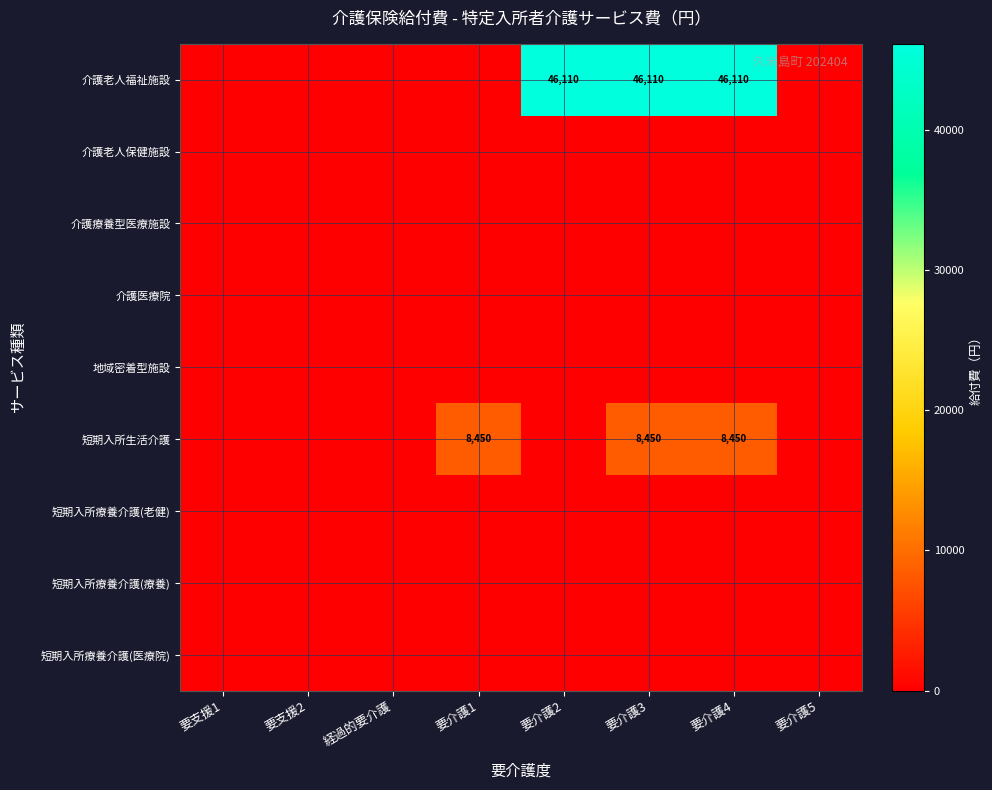

At how many categories does at least one series exceed 37682?

3